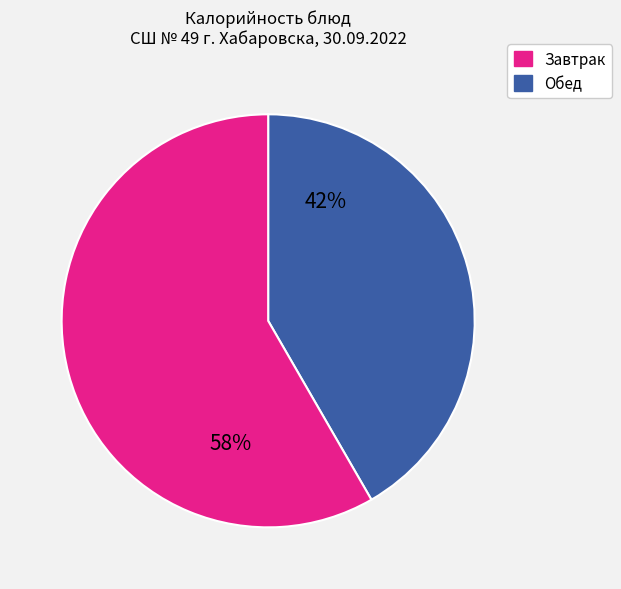

To the nearest percent, what is the average slice percentage?

50%